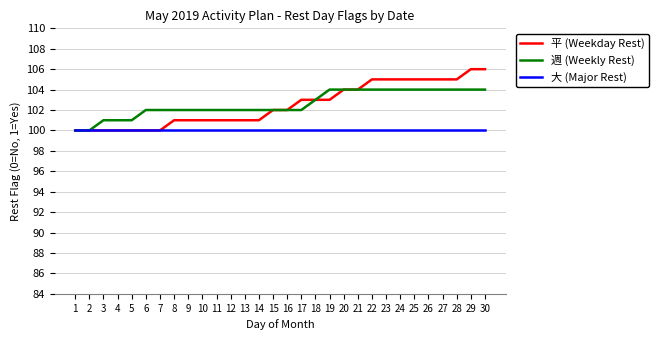

What is the average value of the 大 (Major Rest) series?

100